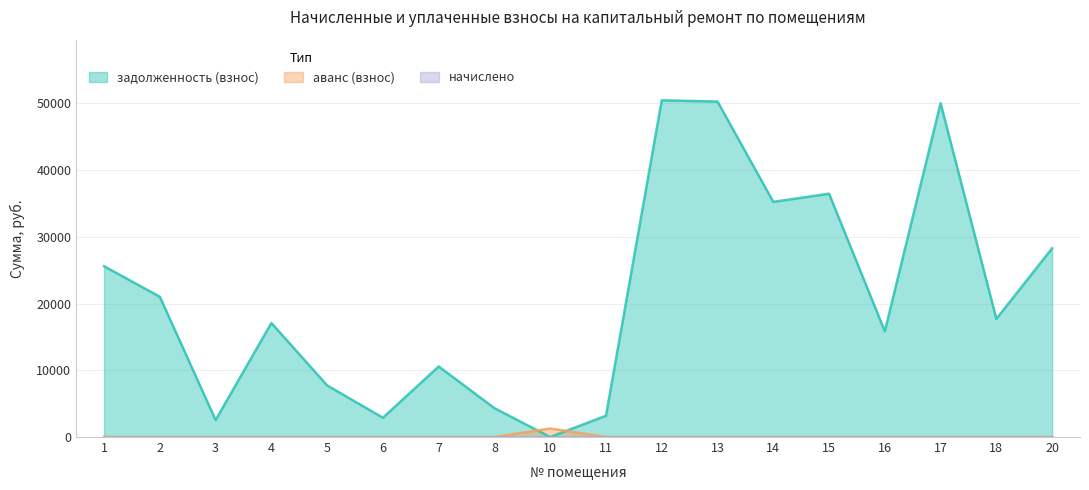

How many distinct data groups are displayed?

3